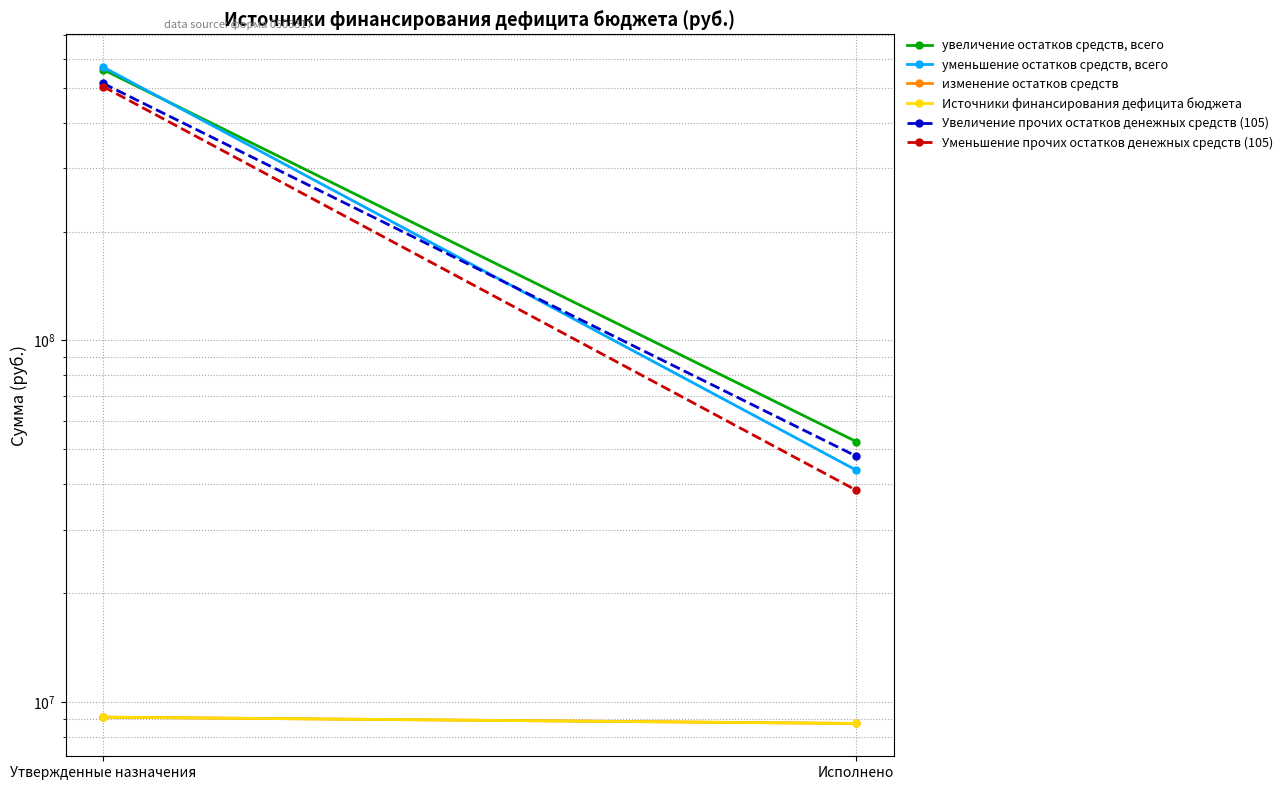

What is the smallest value displayed?

8732609.3